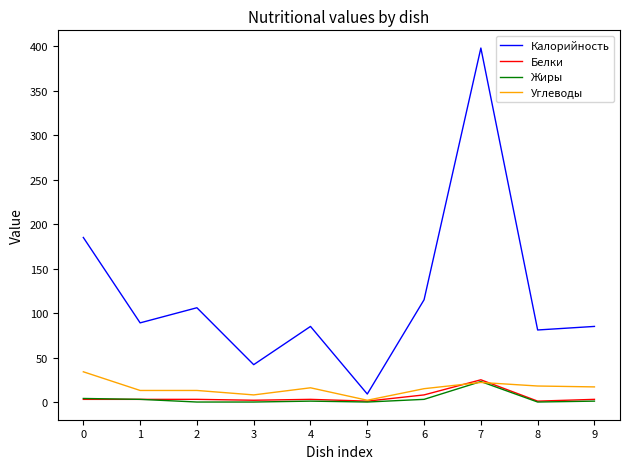

Read the Калорийность value at 0.

185